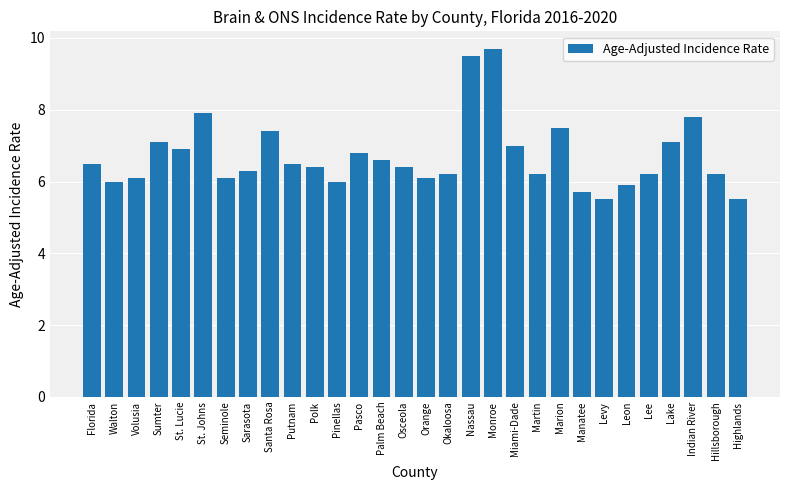

Is it true that the value at Seminole is 8.7?

False